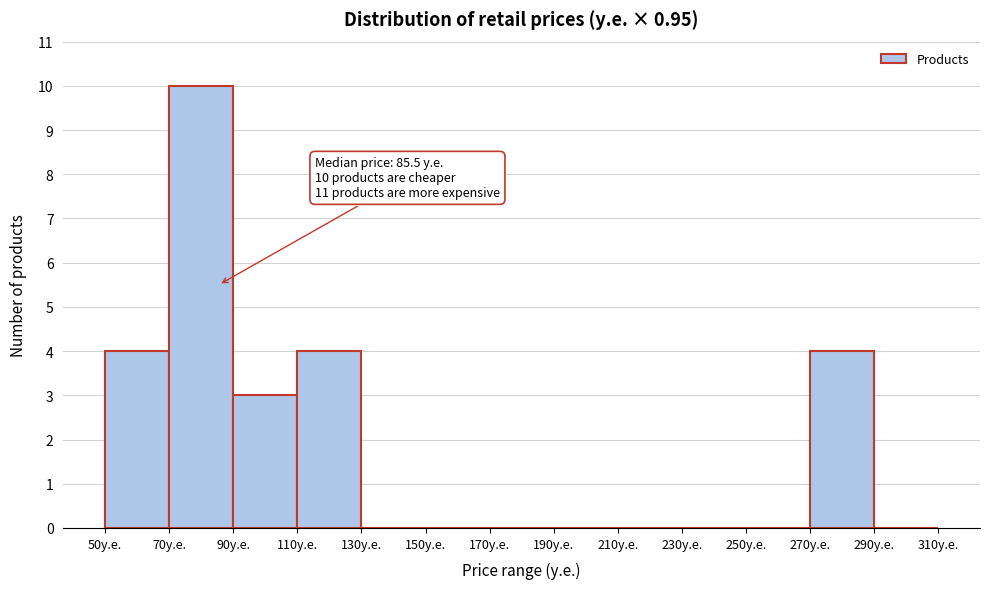

Which range on the x-axis has the tallest bar?

70 to 90